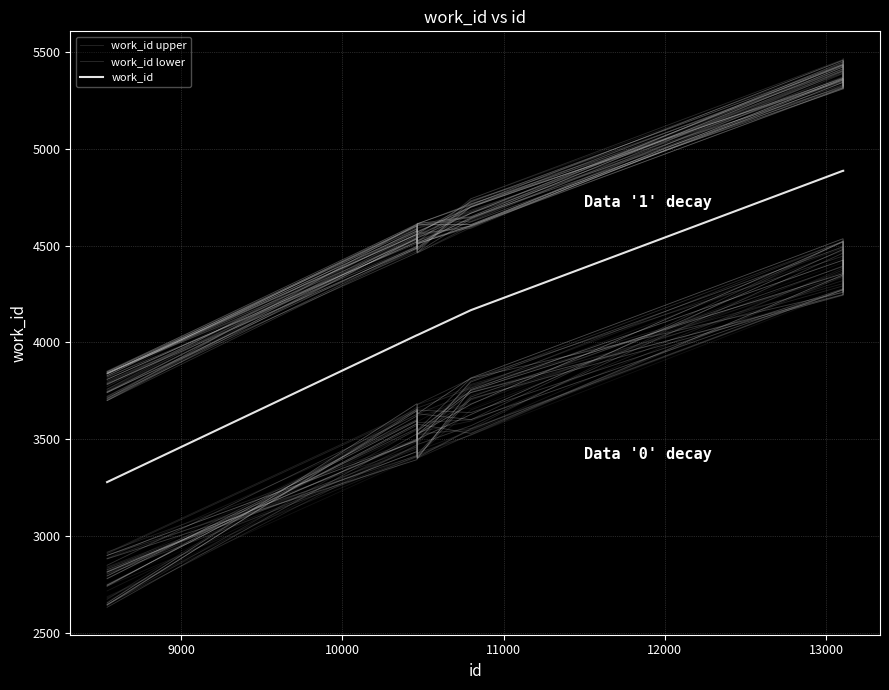

True or false: work_id and work_id lower intersect in this chart.

False